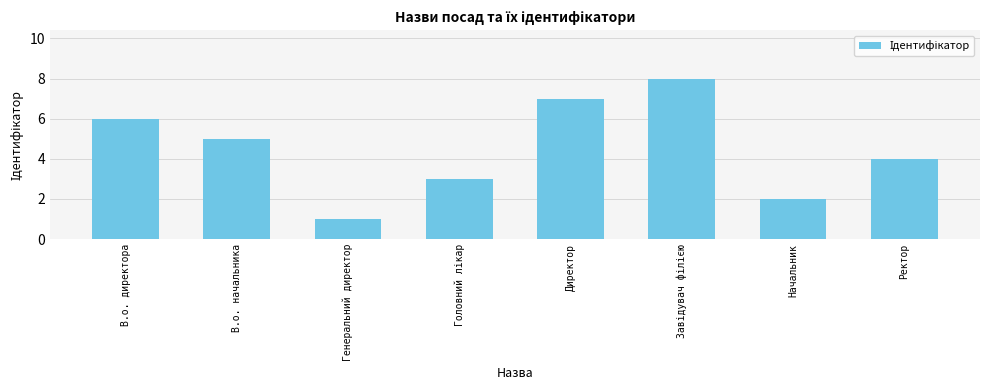

How many bars are there in total?

8